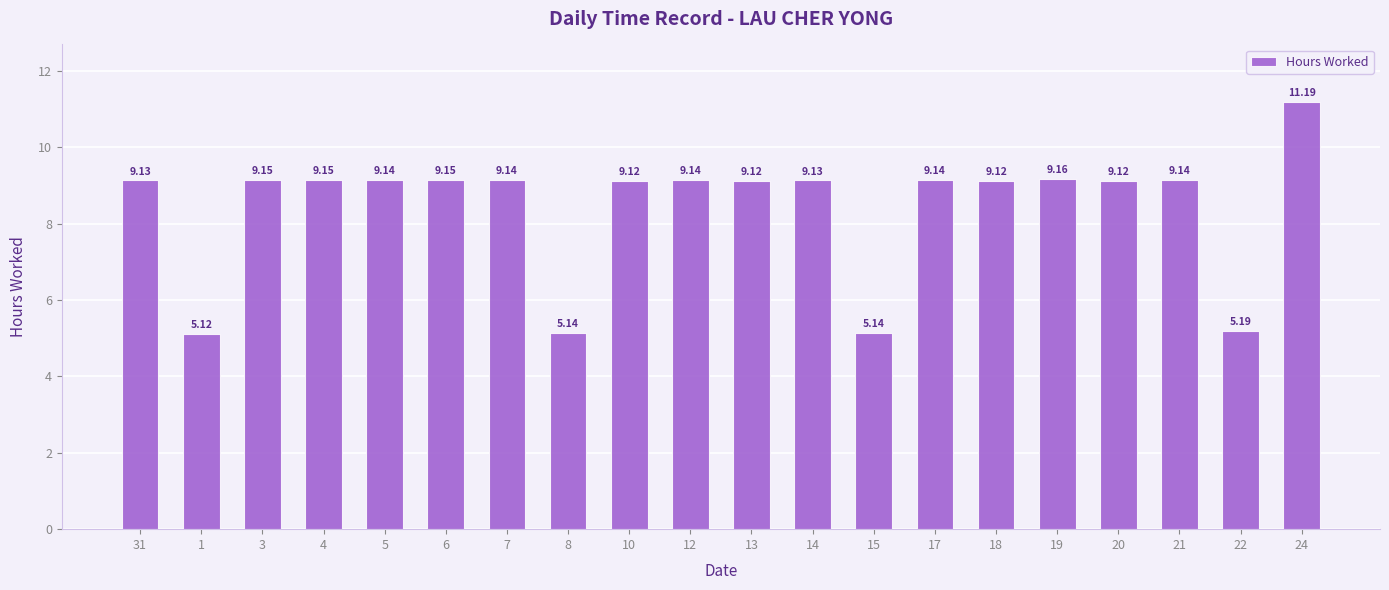

What is the change in value from 18 to 22?

-3.9